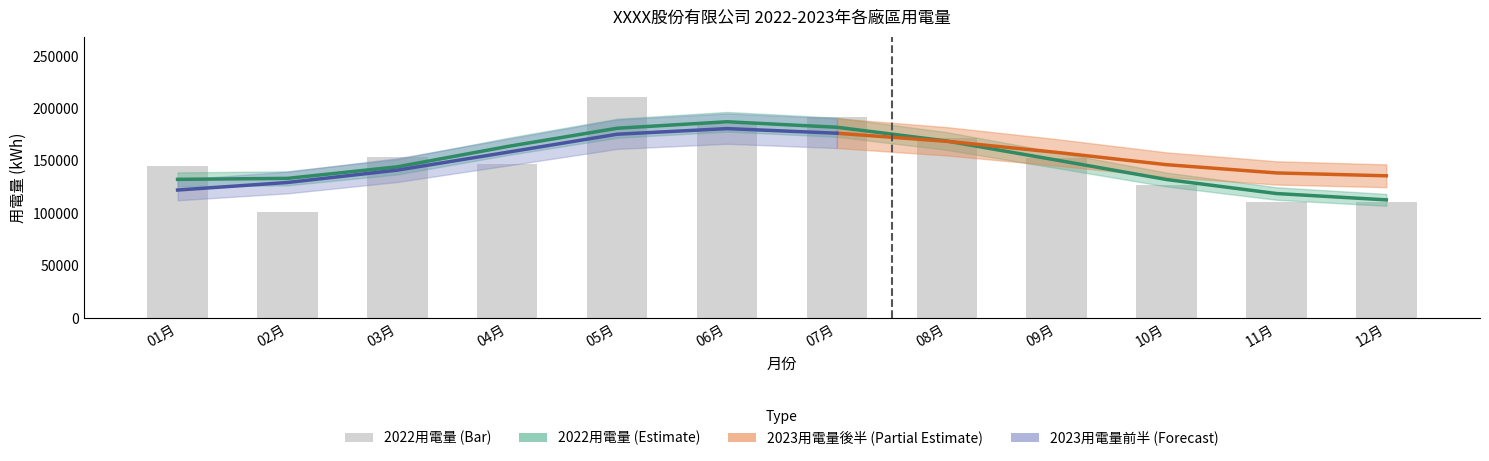

Rank the categories by value from lowest to highest.

02月, 11月, 12月, 10月, 01月, 04月, 09月, 03月, 08月, 06月, 07月, 05月